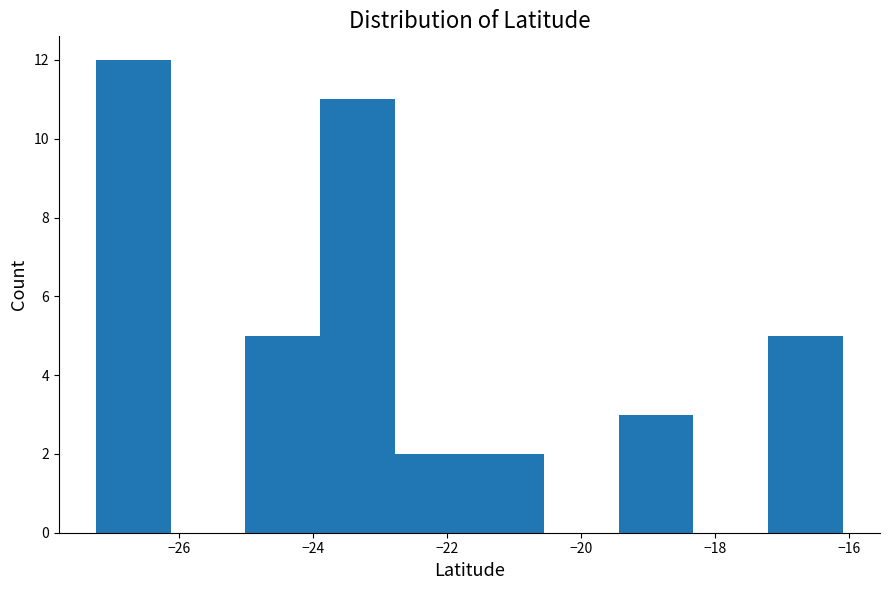

What is the height of the bar covering -23.8 to -22.8 on the x-axis? Neither the bar edges nor the heights are printed on the chart, so give them approximately, as read against the axes.

11